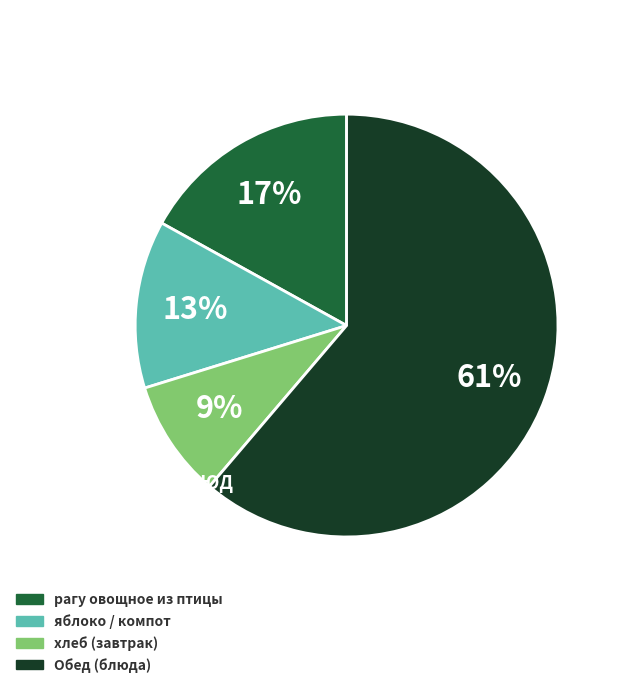

To the nearest percent, what is the difference between the Обед (блюда) and рагу овощное из птицы slice percentages?

44%